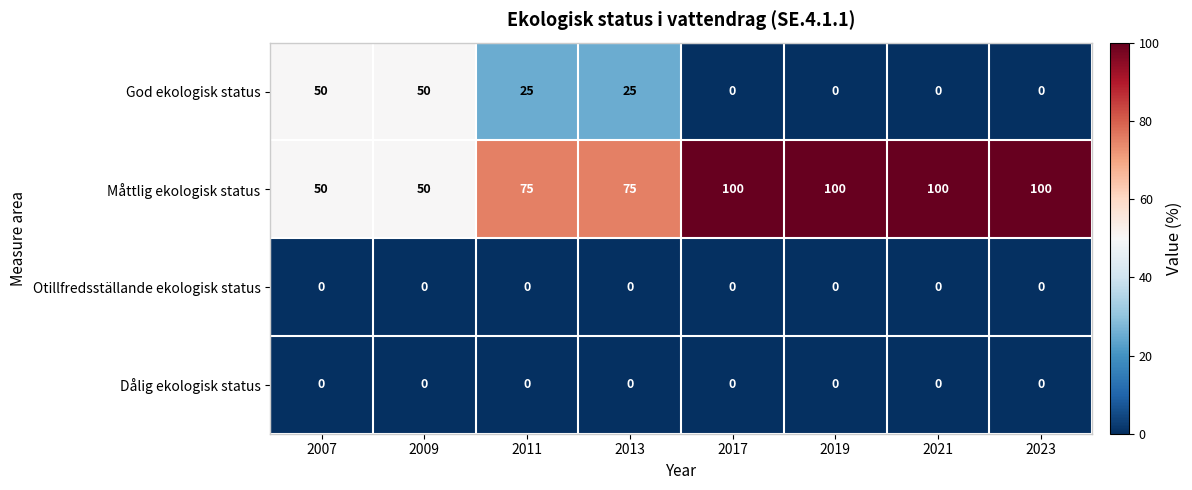

The Måttlig ekologisk status series shows 100 at 2017. True or false?

True